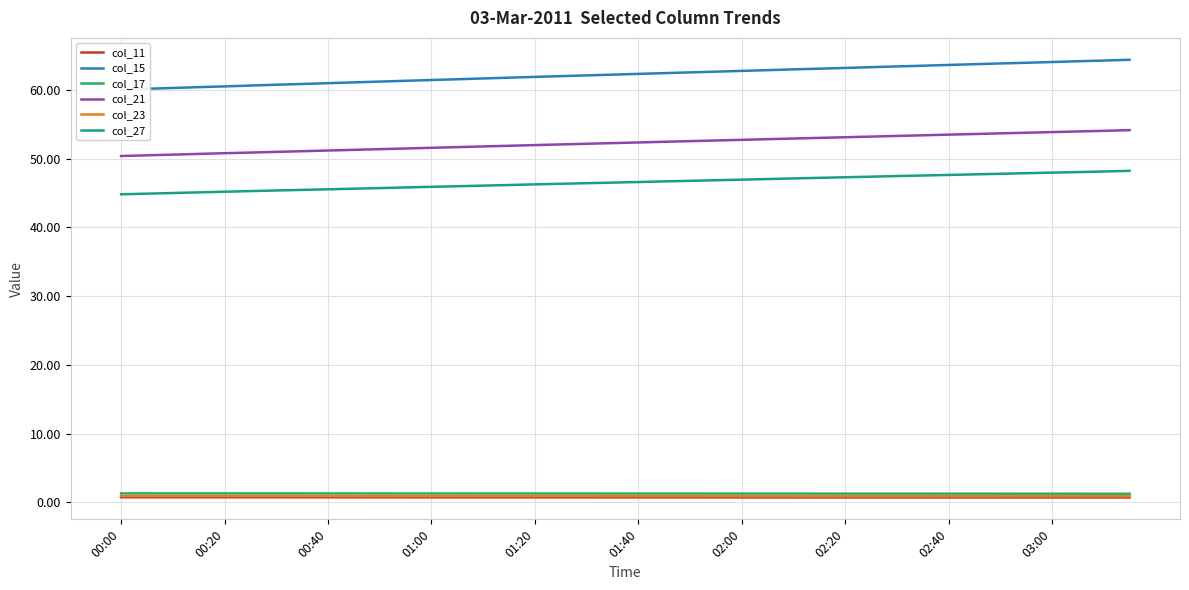

True or false: col_23 and col_11 intersect in this chart.

False